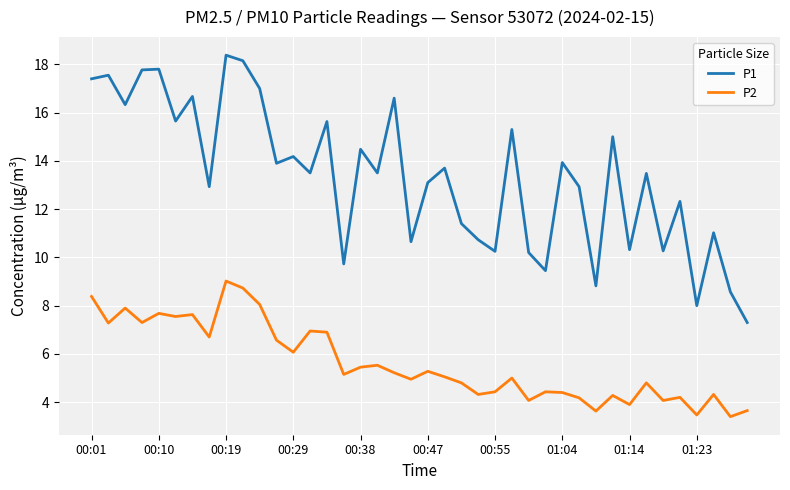

Which series has the largest total across all categories?

P1